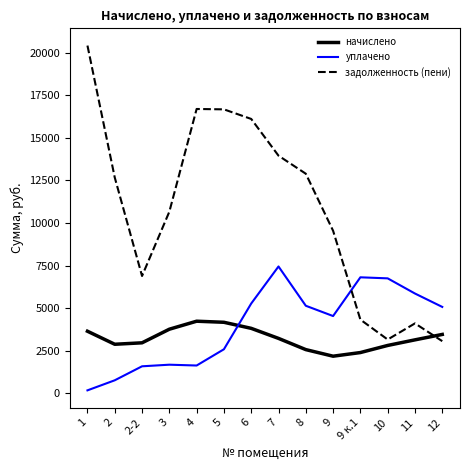

What is the difference between the задолженность (пени) values at 2 and 2-2?

5788.2